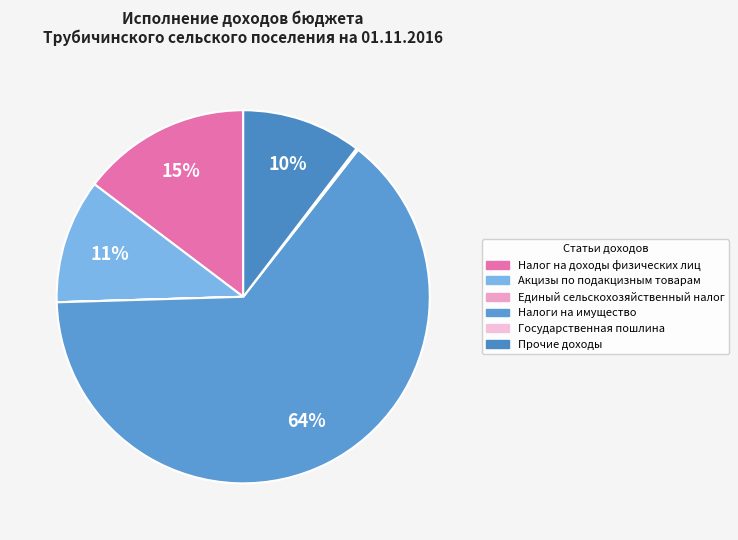

To the nearest percent, what is the combined percentage of Налоги на имущество and Государственная пошлина?

64%